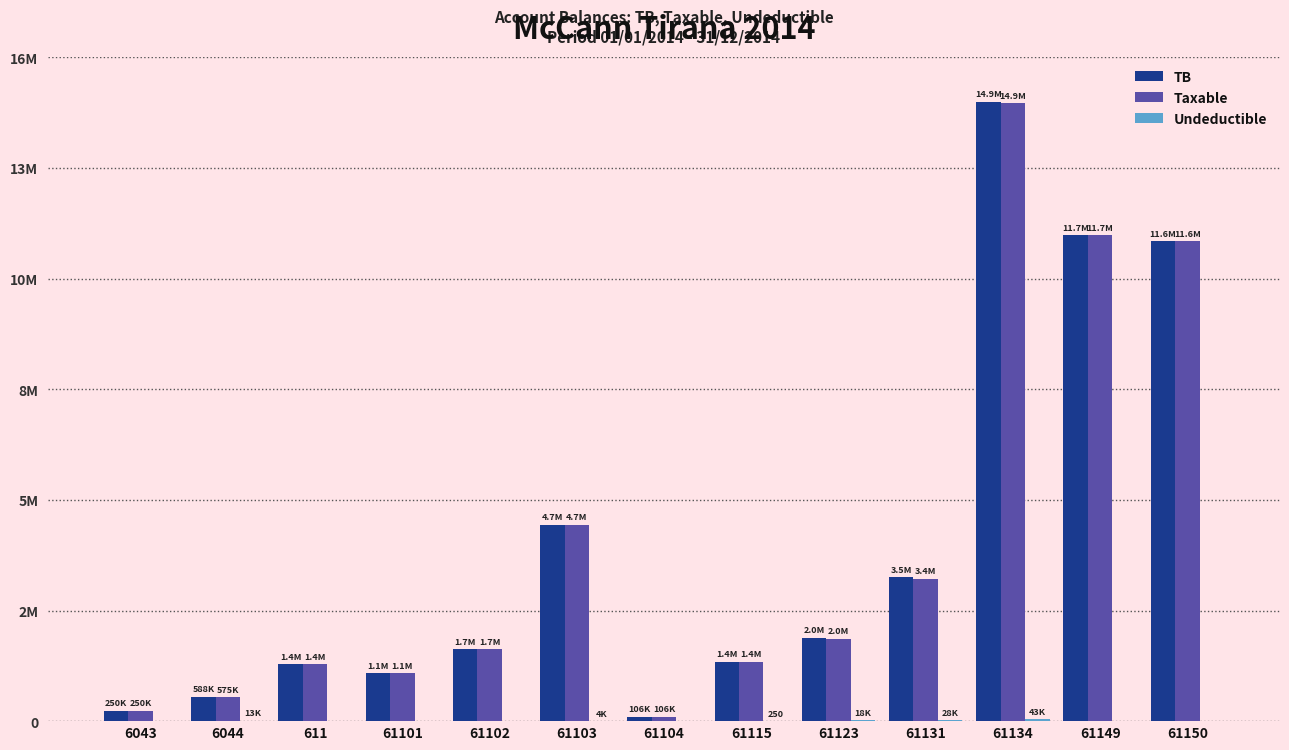

Are the bars horizontal?

No